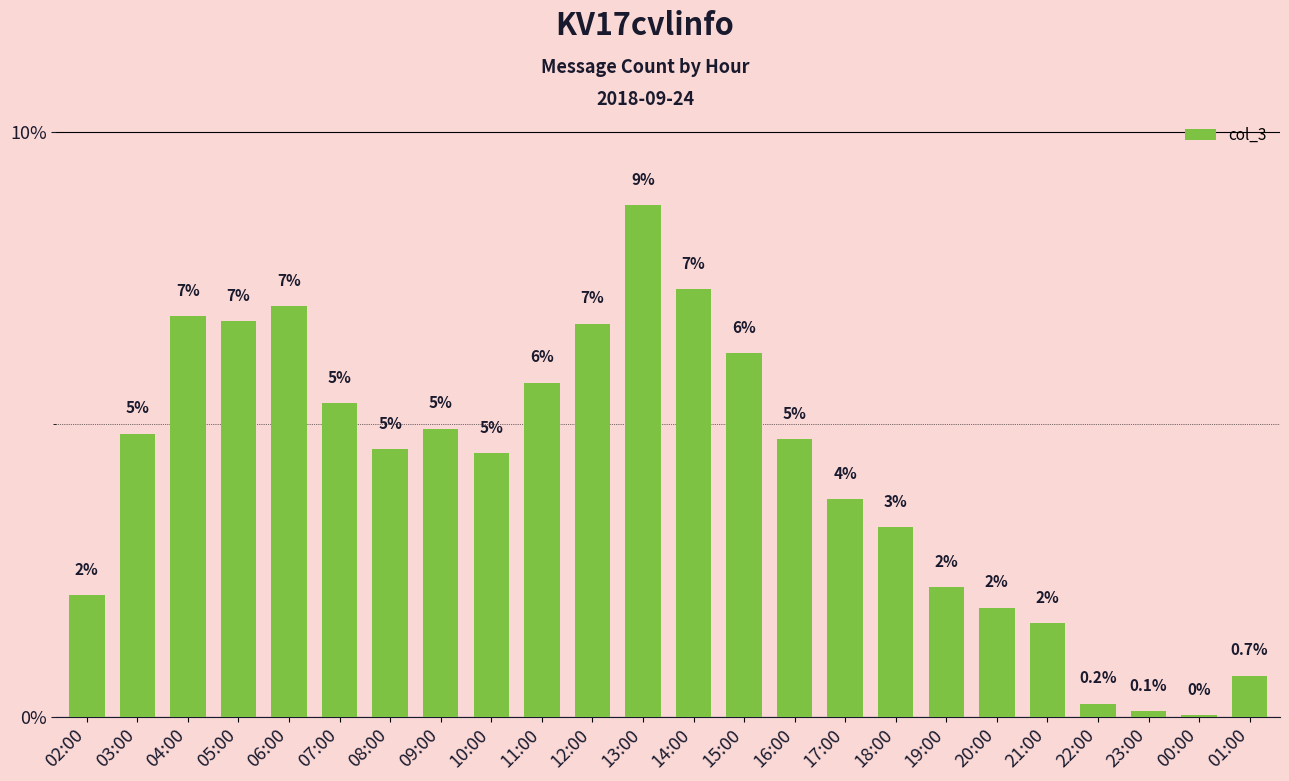

Rank the categories by value from highest to lowest.

13:00, 14:00, 06:00, 04:00, 05:00, 12:00, 15:00, 11:00, 07:00, 09:00, 03:00, 16:00, 08:00, 10:00, 17:00, 18:00, 19:00, 02:00, 20:00, 21:00, 01:00, 22:00, 23:00, 00:00